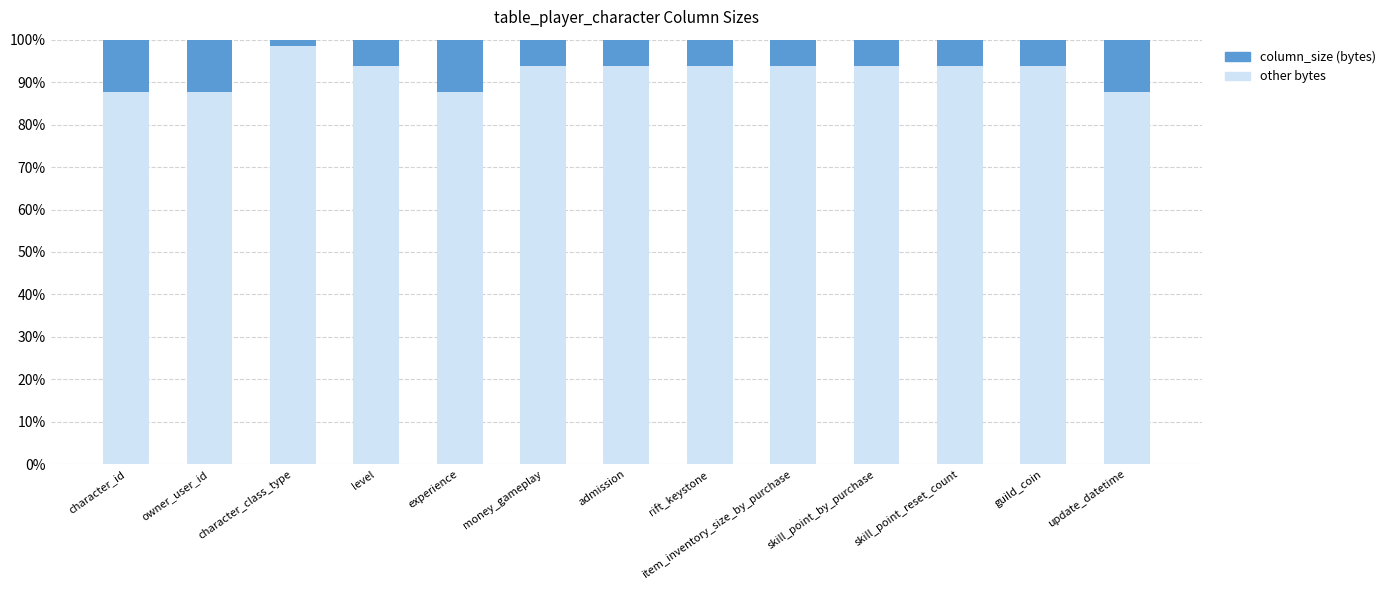

The value of other bytes at admission is 58.8. True or false?

False